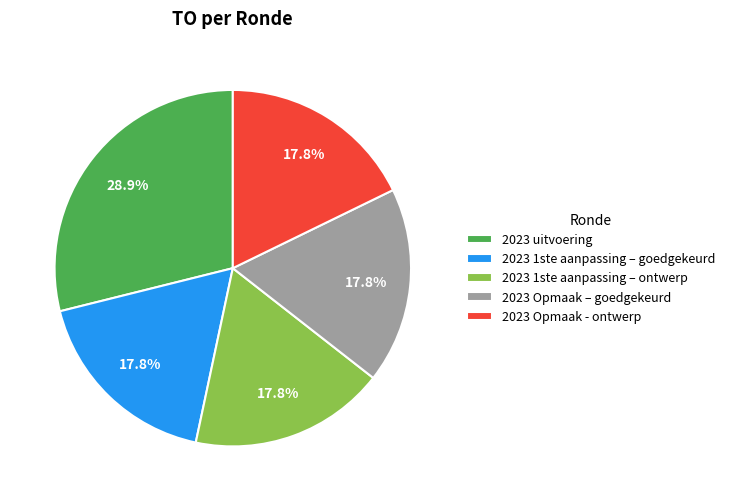

Which category has the biggest portion of the pie?

2023 uitvoering